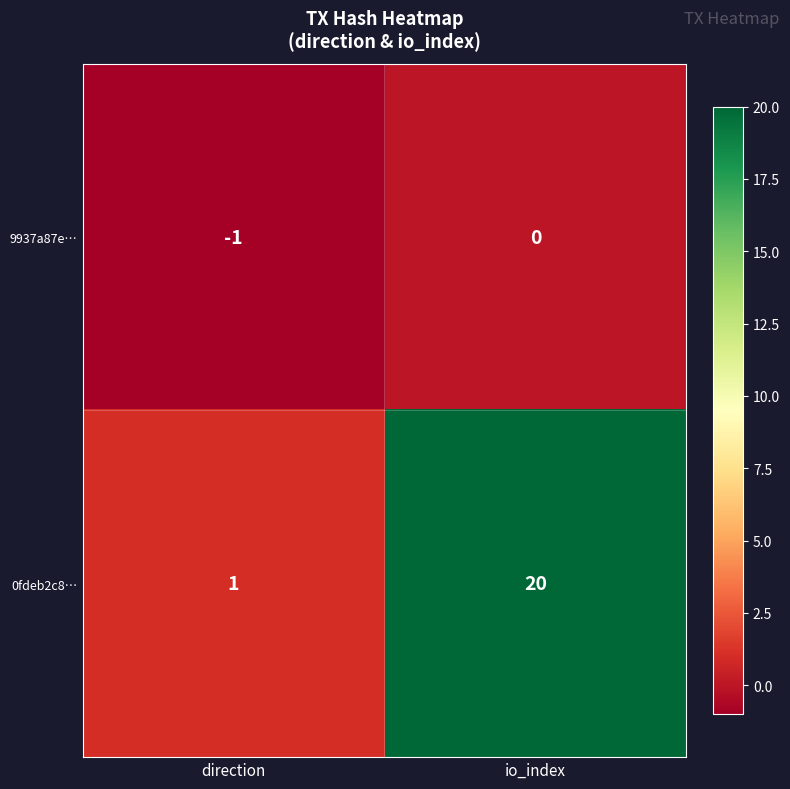

Count the number of categories in the chart.

2